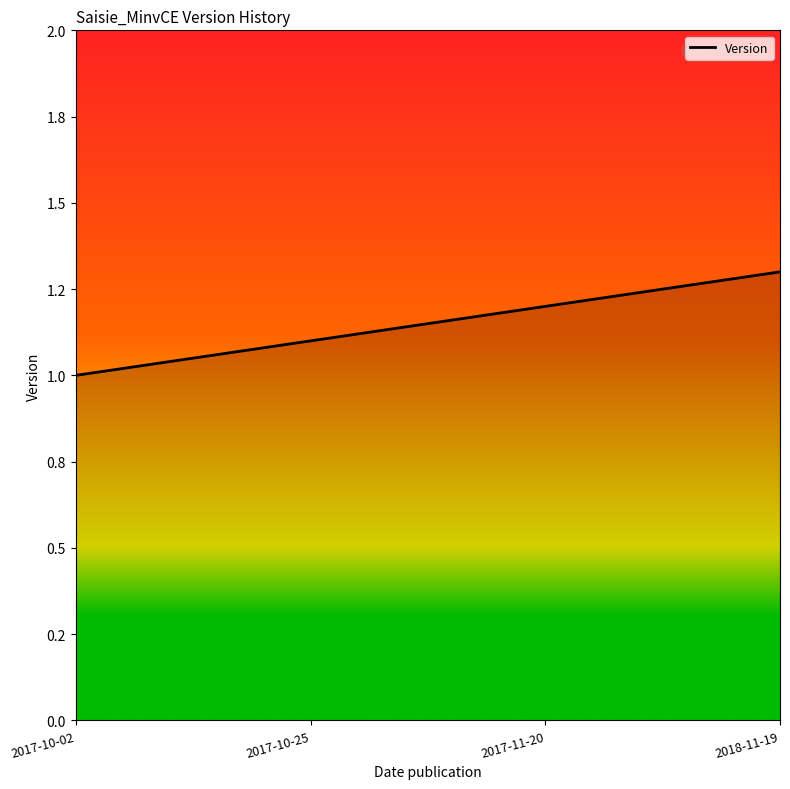

List the labels in order of value, smallest first.

2017-10-02, 2017-10-25, 2017-11-20, 2018-11-19